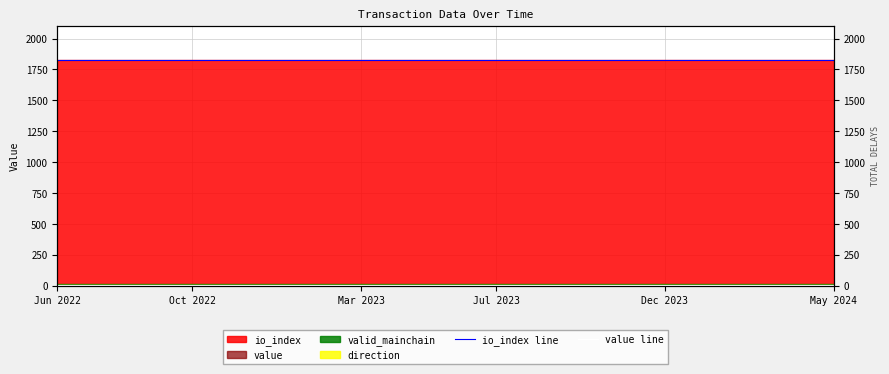

What is the sum of all value line values?

213.7